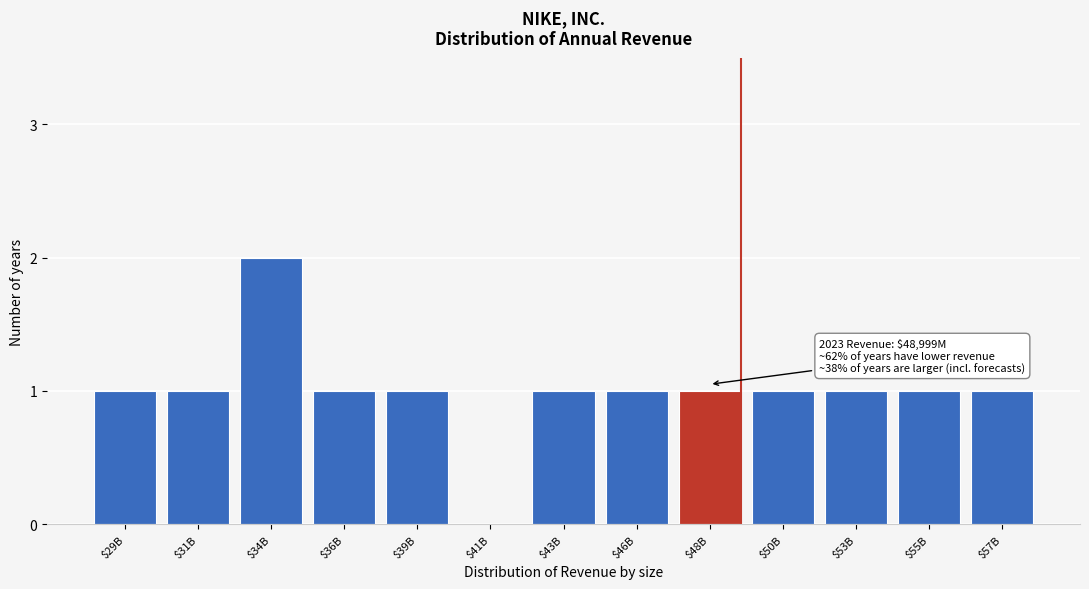

What is the sum of all values?

13